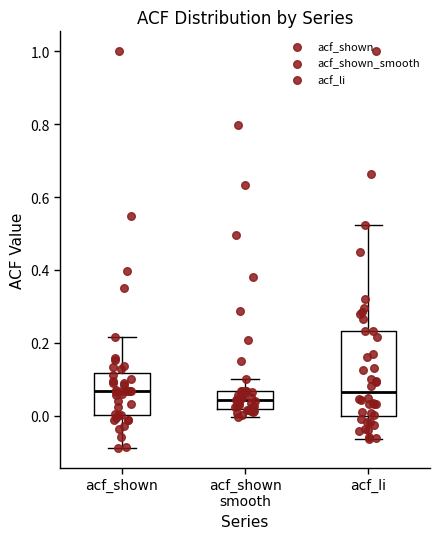

Reading left to right, transcribe this box plot: for each box, give where its median line is, the range the box spans, and where its two whiskers end, as read against the y-axis. The values are not printed on the chart, so give them approximately, as read against the axis.

acf_shown: median 0.06, box 0.00 to 0.12, whiskers -0.08 to 0.22
acf_shown smooth: median 0.04, box 0.02 to 0.06, whiskers 0.00 to 0.10
acf_li: median 0.06, box 0.00 to 0.24, whiskers -0.06 to 0.52